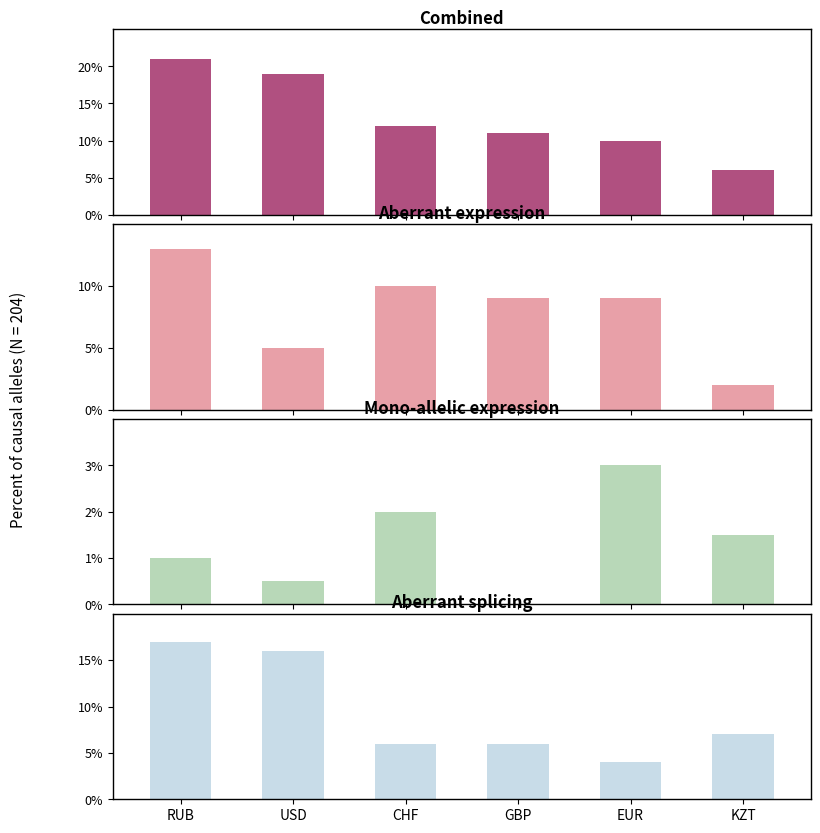

Reading right to left, transcribe all the data shown in this chart.

Combined: 6.0	10.0	11.0	12.0	19.0	21.0
Aberrant expression: 2.0	9.0	9.0	10.0	5.0	13.0
Mono-allelic expression: 1.5	3.0	0.0	2.0	0.5	1.0
Aberrant splicing: 7.0	4.0	6.0	6.0	16.0	17.0